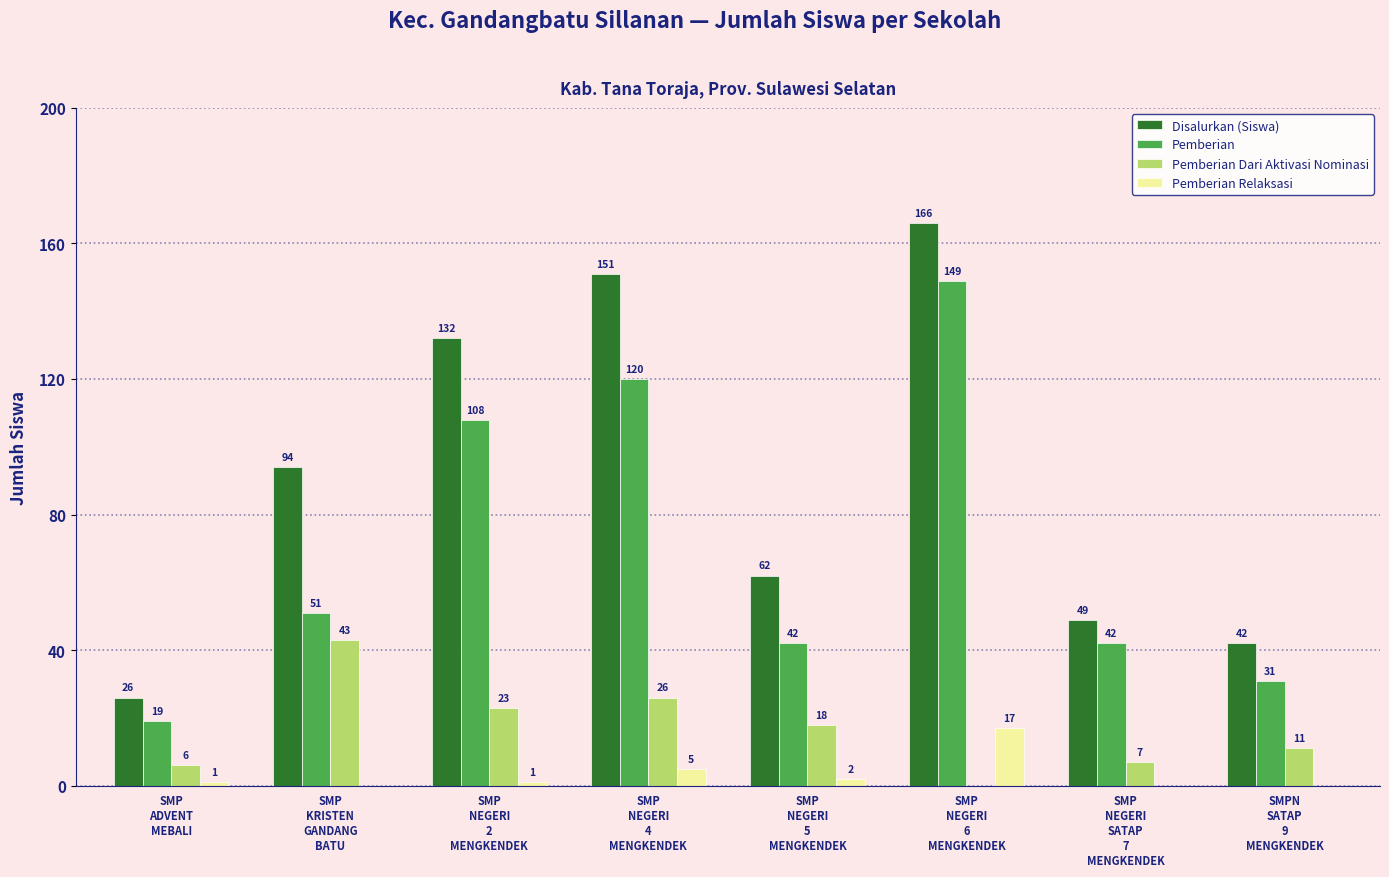

At which label is Pemberian Dari Aktivasi Nominasi closest to 21?

SMP
NEGERI
2
MENGKENDEK